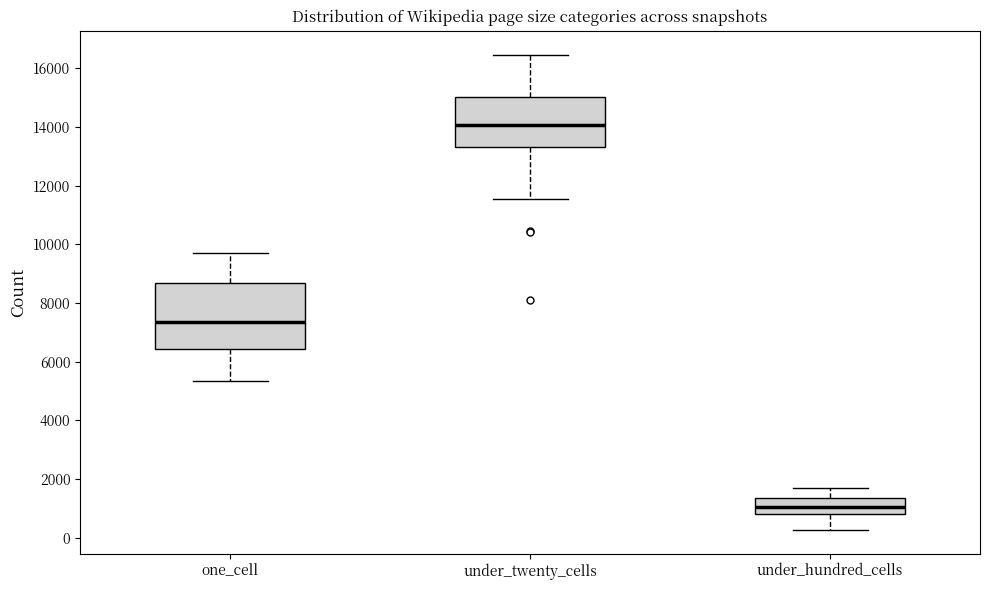

Reading left to right, transcribe this box plot: for each box, give where its median line is, the range the box spans, and where its two whiskers end, as read against the y-axis. The values are not printed on the chart, so give them approximately, as read against the axis.

one_cell: median 7400, box 6400 to 8600, whiskers 5400 to 9800
under_twenty_cells: median 14000, box 13400 to 15000, whiskers 11600 to 16400
under_hundred_cells: median 1000, box 800 to 1400, whiskers 200 to 1600